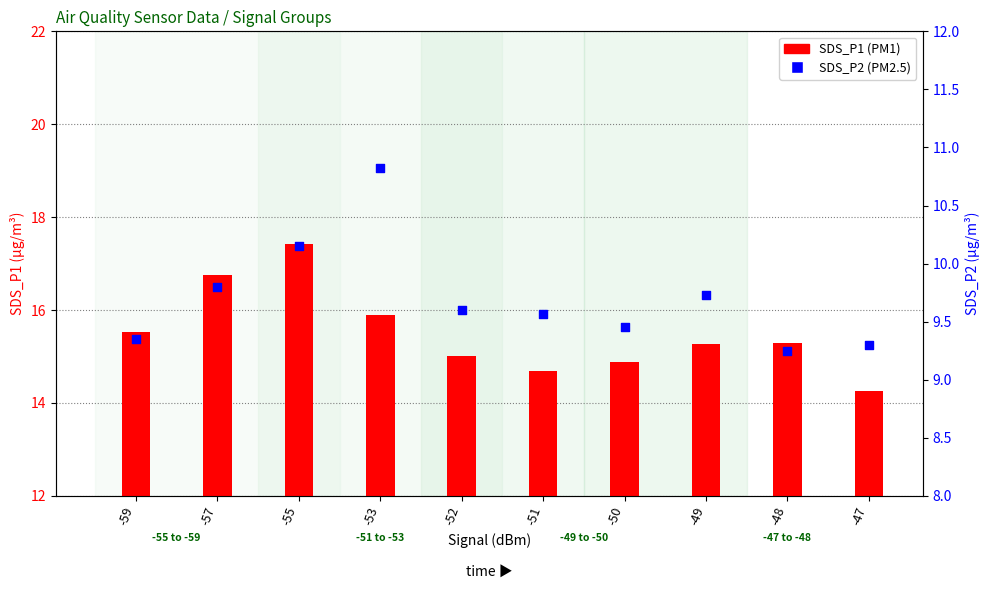

At which category is the sum across all series the highest?

-55